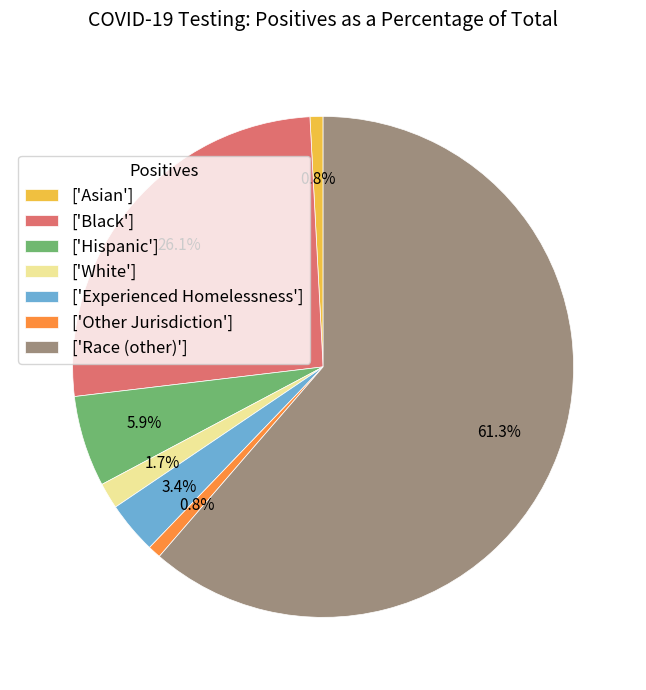

How much of the chart is everything except ['Black']?

73.9%